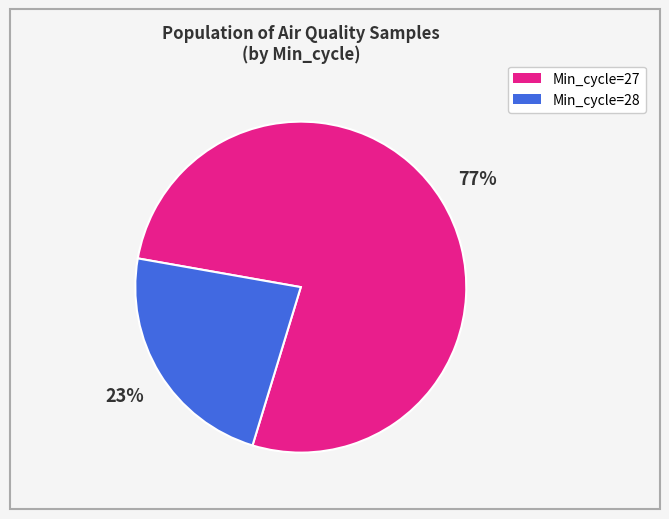

To the nearest percent, what is the average slice percentage?

50%